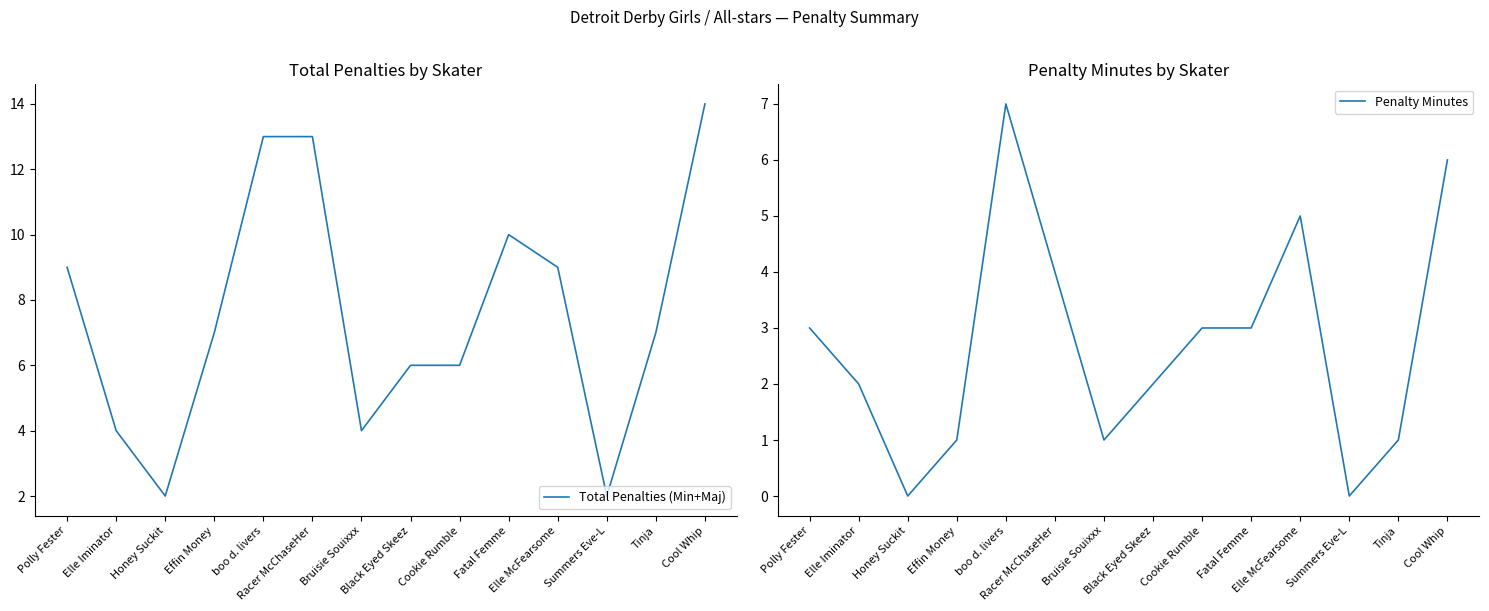

The Total Penalties (Min+Maj) series shows 12 at Tinja. True or false?

False